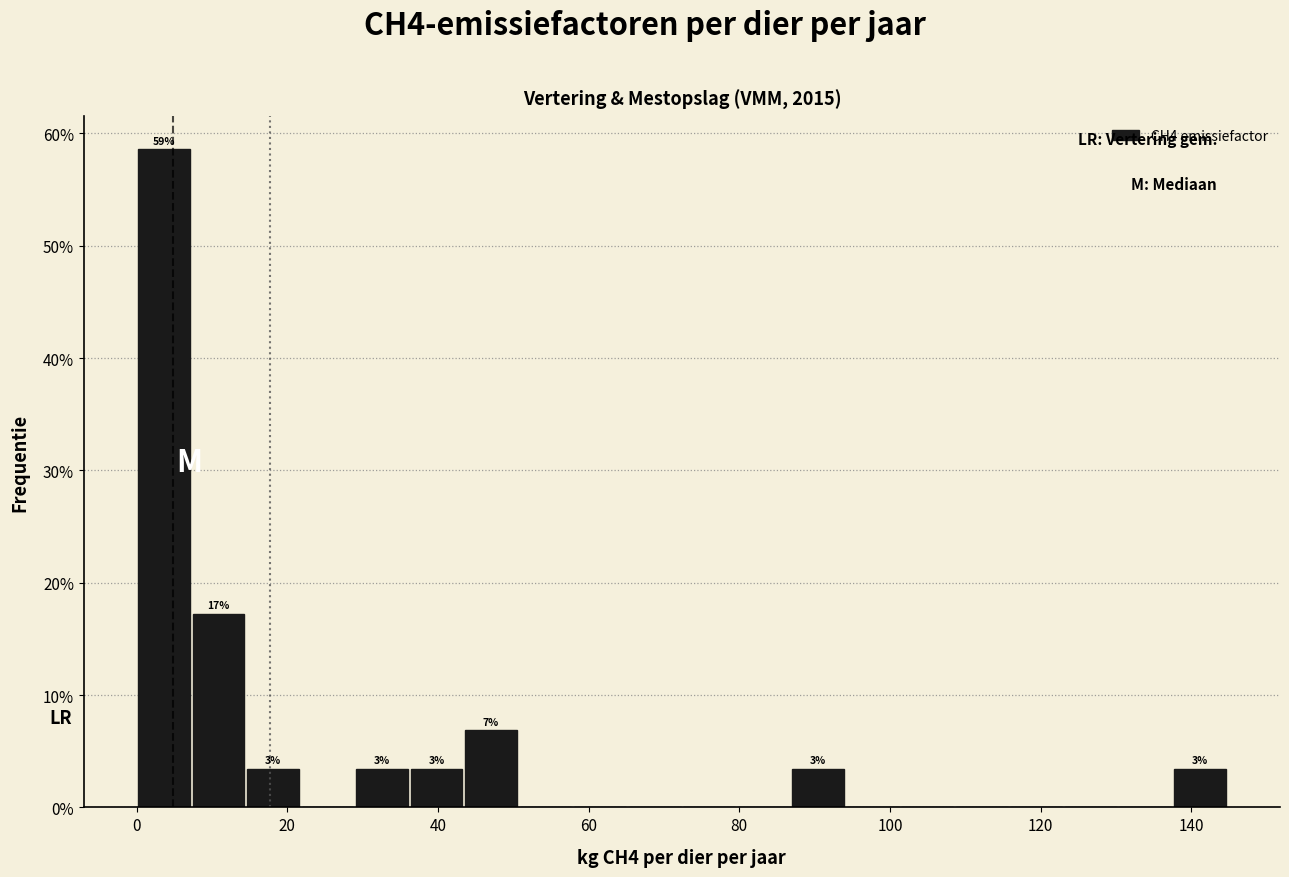

Around what value on the x-axis is the tallest bar? Give the approximate position of its centre, as read against the axis.

4